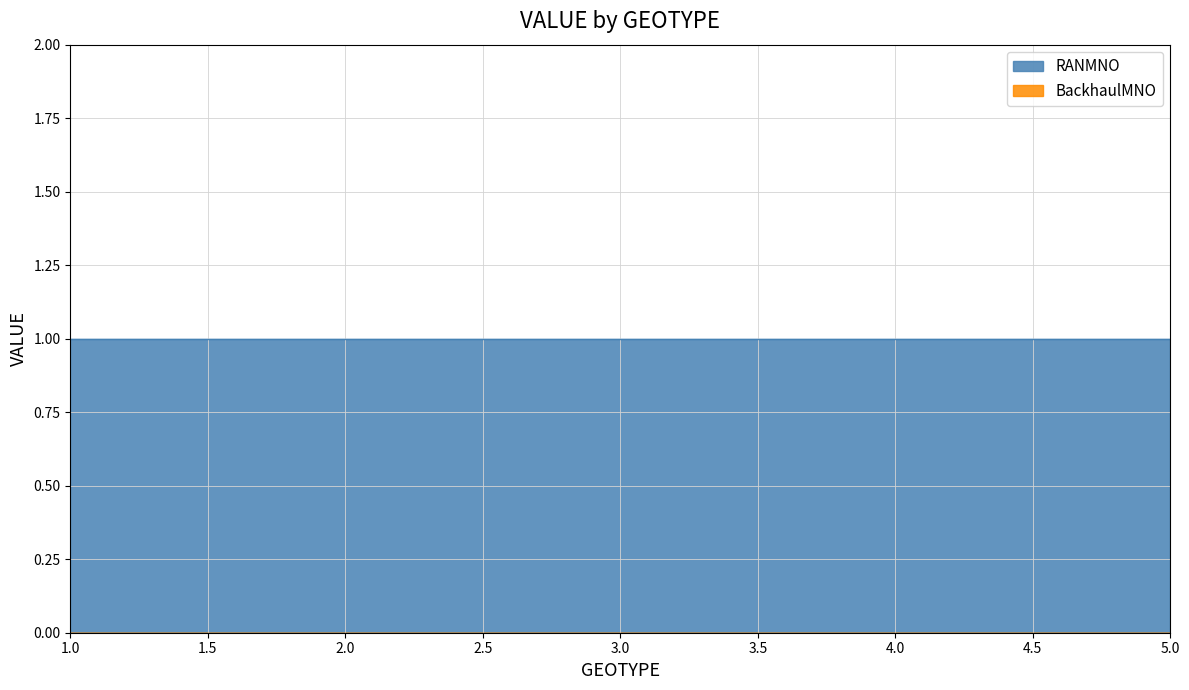

What is the value of the RANMNO point at the 1st from the left?

1